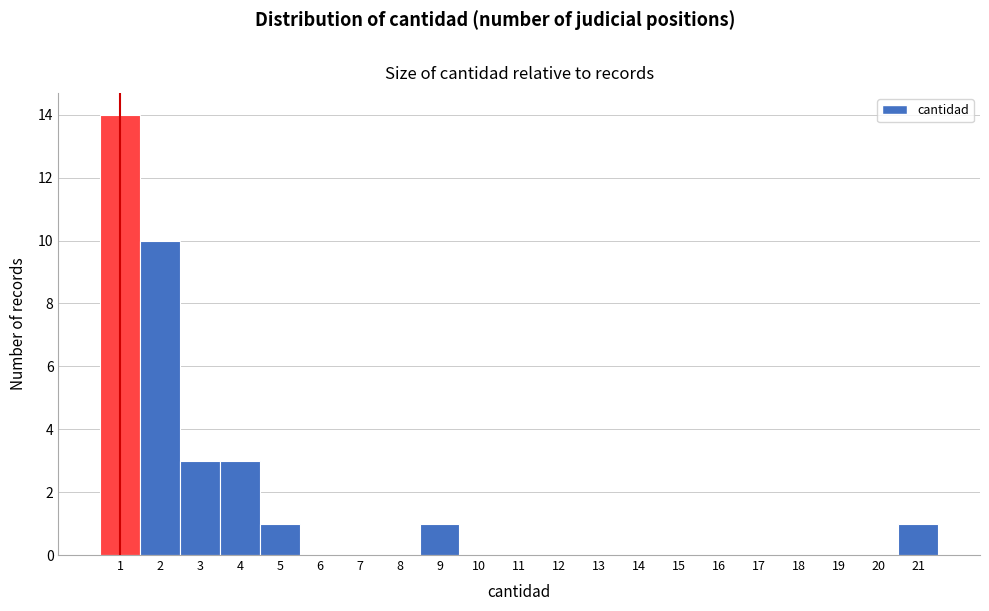

Reading left to right, transcribe this chart: for each bar, give the range it covers on the x-axis and its height. The values are not printed on the chart, so give them approximately, as read against the axis.

0.5 to 1.5: 14
1.5 to 2.5: 10
2.5 to 3.5: 3
3.5 to 4.5: 3
4.5 to 5.5: 1
5.5 to 6.5: 0
6.5 to 7.5: 0
7.5 to 8.5: 0
8.5 to 9.5: 1
9.5 to 10.5: 0
10.5 to 11.5: 0
11.5 to 12.5: 0
12.5 to 13.5: 0
13.5 to 14.5: 0
14.5 to 15.5: 0
15.5 to 16.5: 0
16.5 to 17.5: 0
17.5 to 18.5: 0
18.5 to 19.5: 0
19.5 to 20.5: 0
20.5 to 21.5: 1